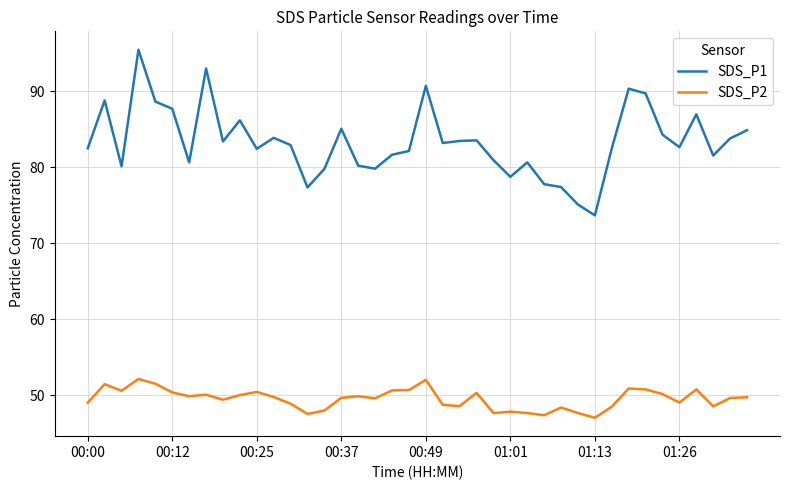

True or false: SDS_P2 and SDS_P1 cross at least once.

False